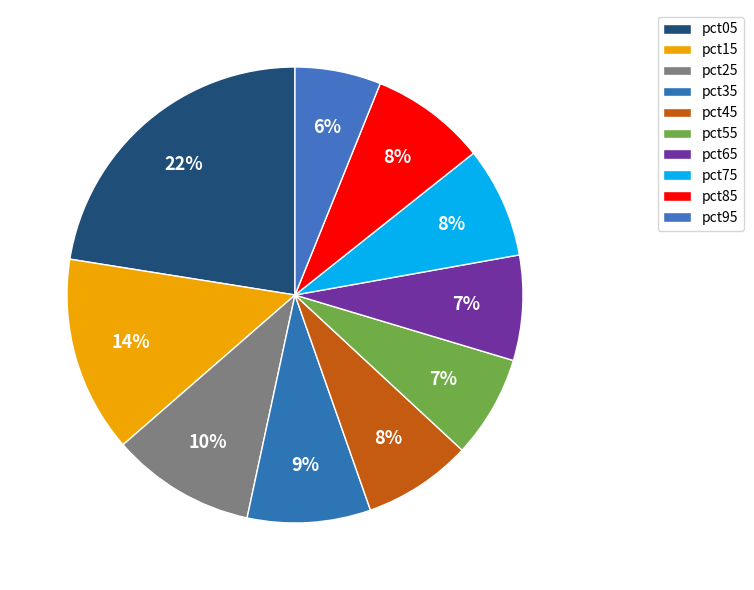

True or false: pct25 accounts for 10% of the total.

True